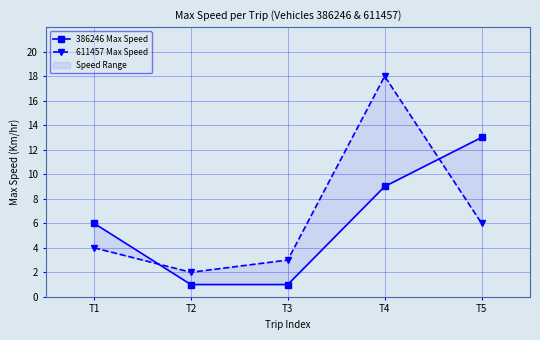

How many distinct data groups are displayed?

2